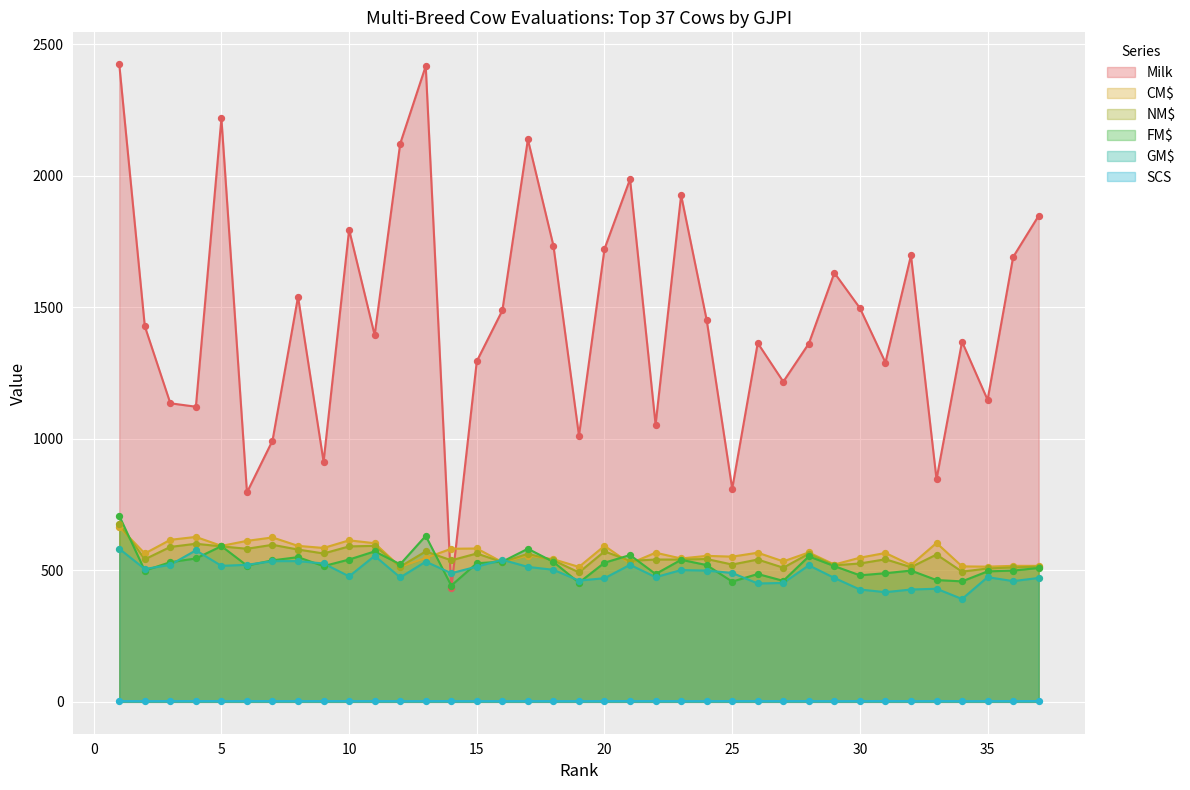

Which series has the largest total across all categories?

Milk